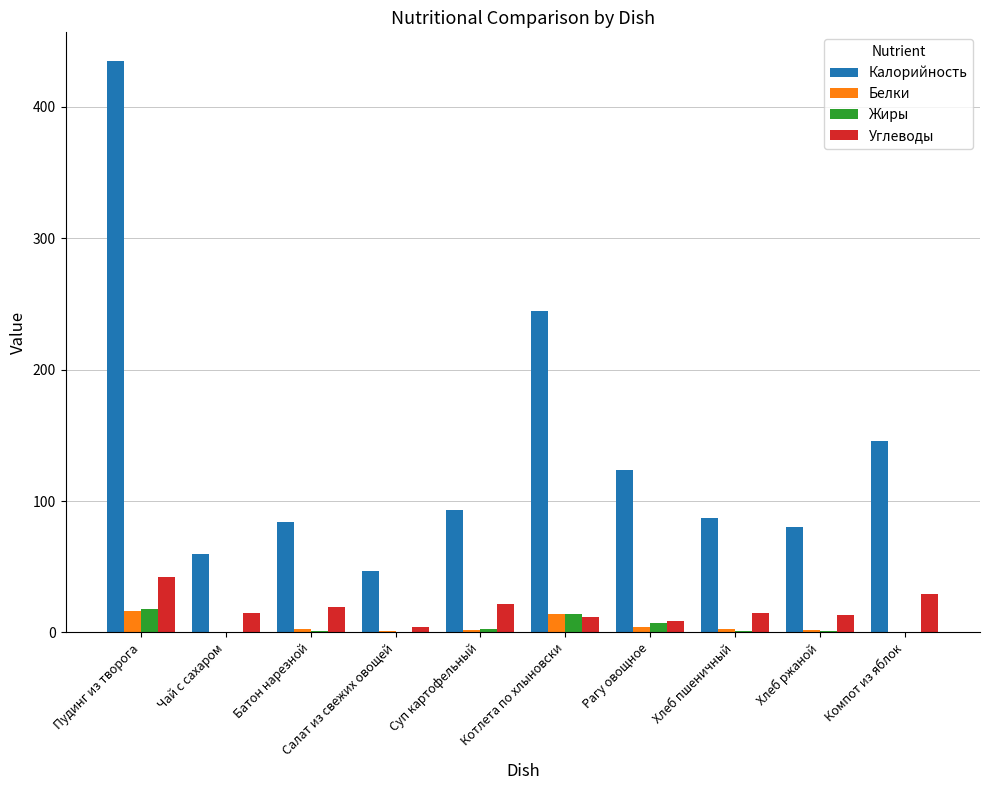

Is the value of Жиры at Салат из свежих овощей greater than the value of Углеводы at Батон нарезной?

No